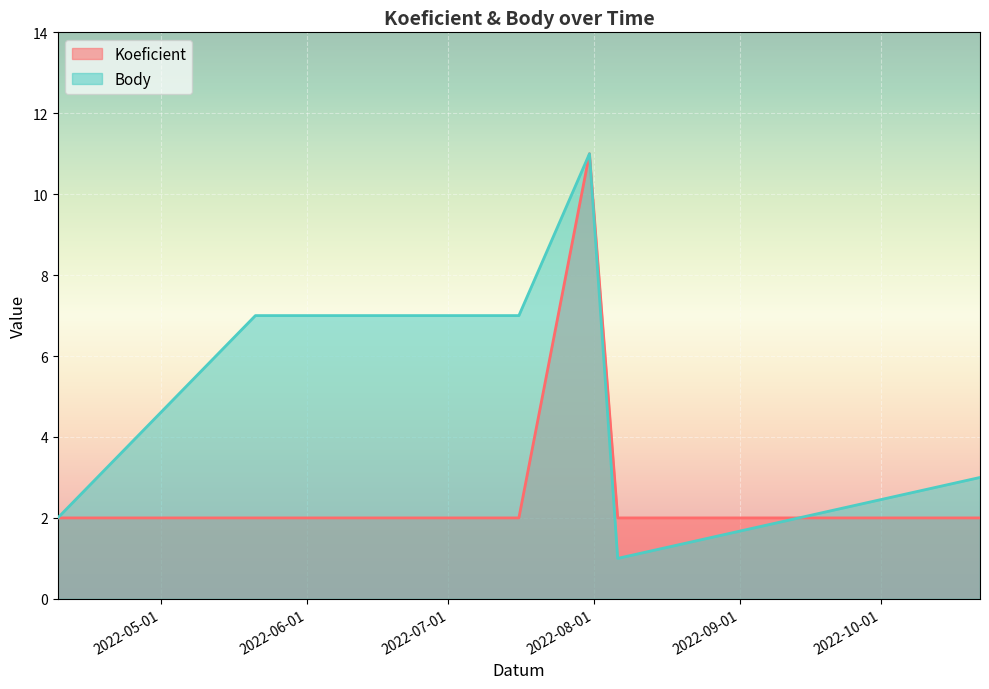

What is the average value of the Koeficient series?

4